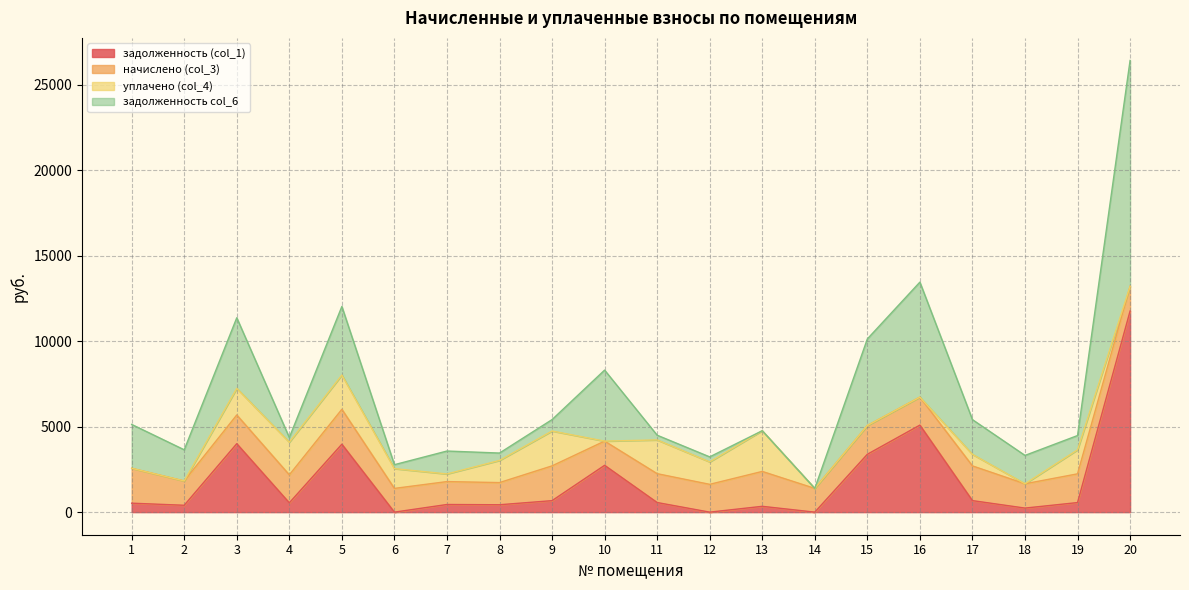

True or false: начислено (col_3) has a value of 2041.2 at 1.

True